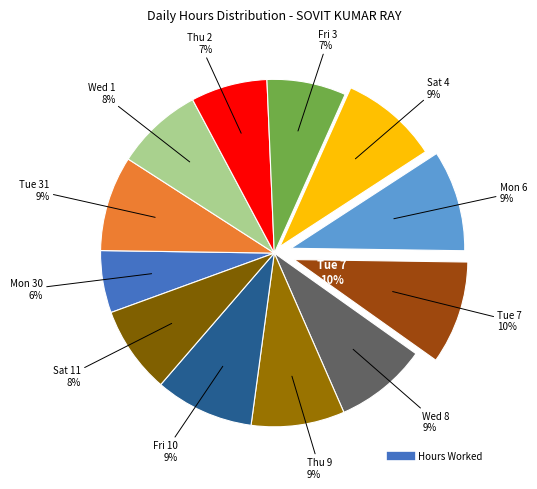

What is the smallest slice in the pie chart?

Mon 30